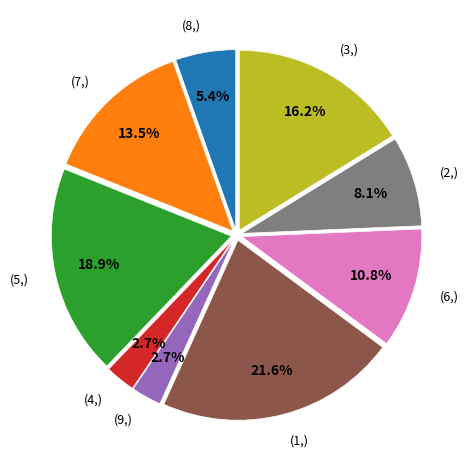

Do (2,) and (9,) together represent more than half of the pie?

No